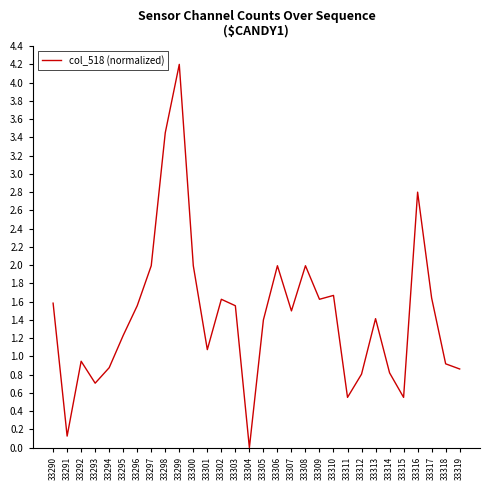

Where does the data first go above 1?

33290